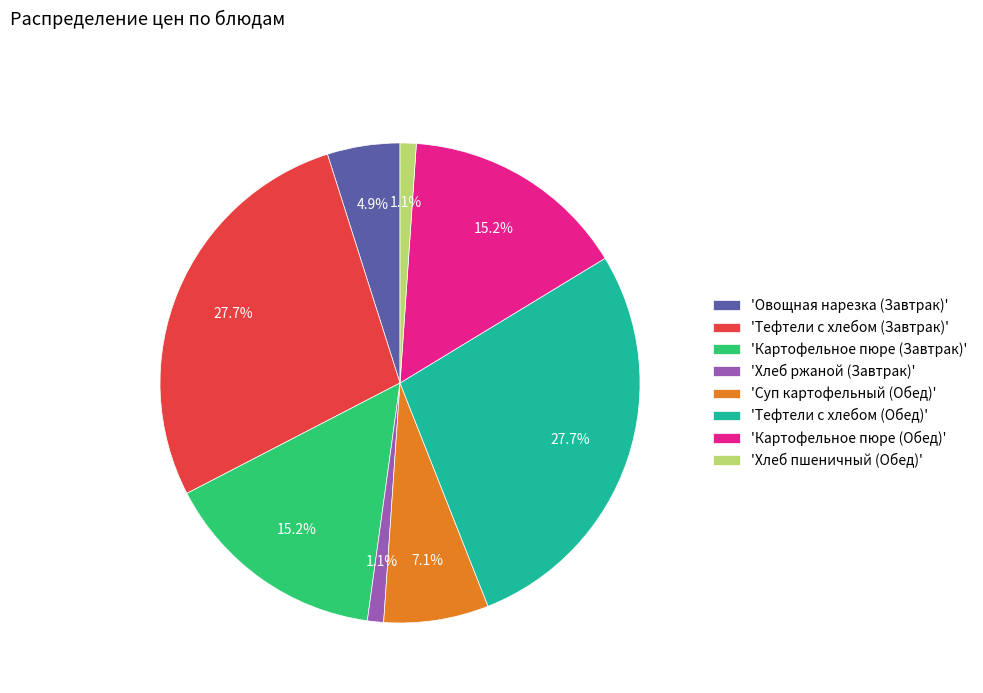

How much of the chart is everything except 'Тефтели c хлебом (Обед)'?

72.3%